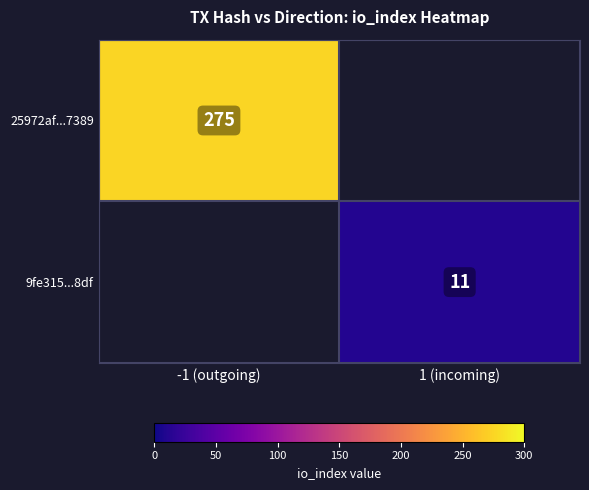

The 9fe315...8df series shows 11 at 1 (incoming). True or false?

True